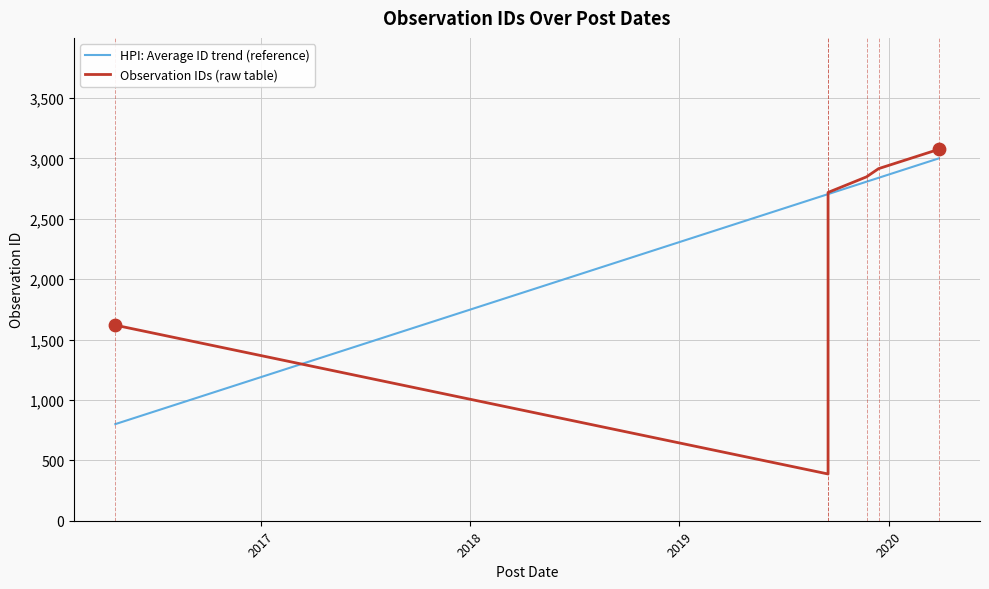

Which series reaches the maximum Y coordinate?

Observation IDs (raw table)